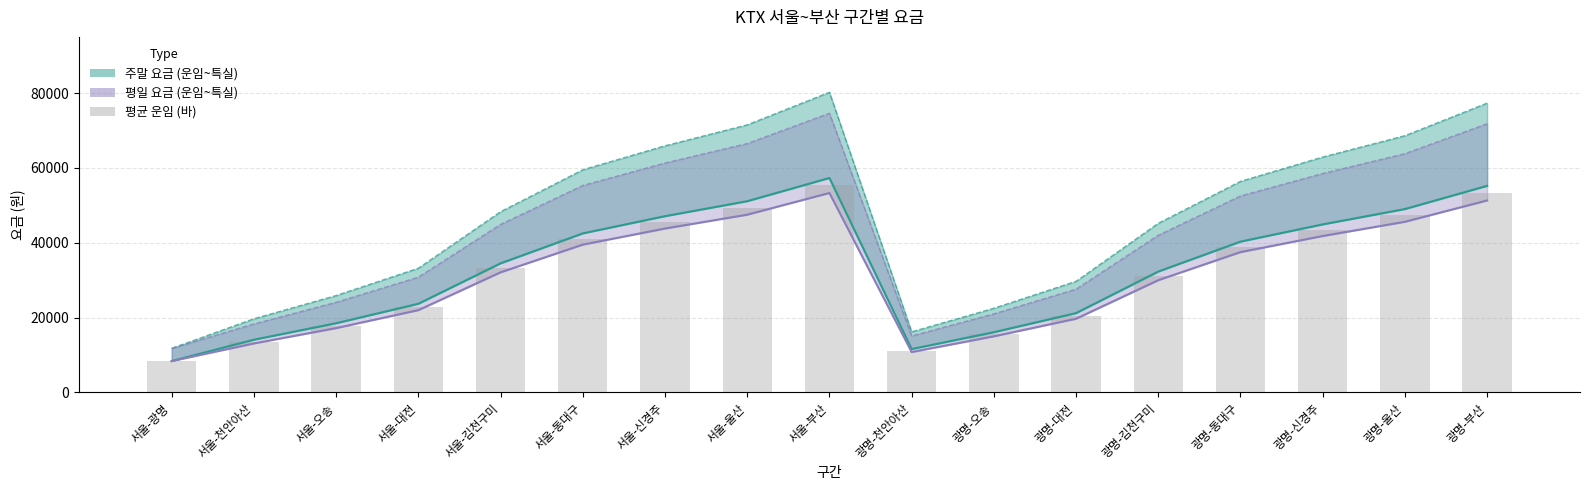

Is it true that 특실요금(평일) equals 5173 at 서울-천안아산?

False